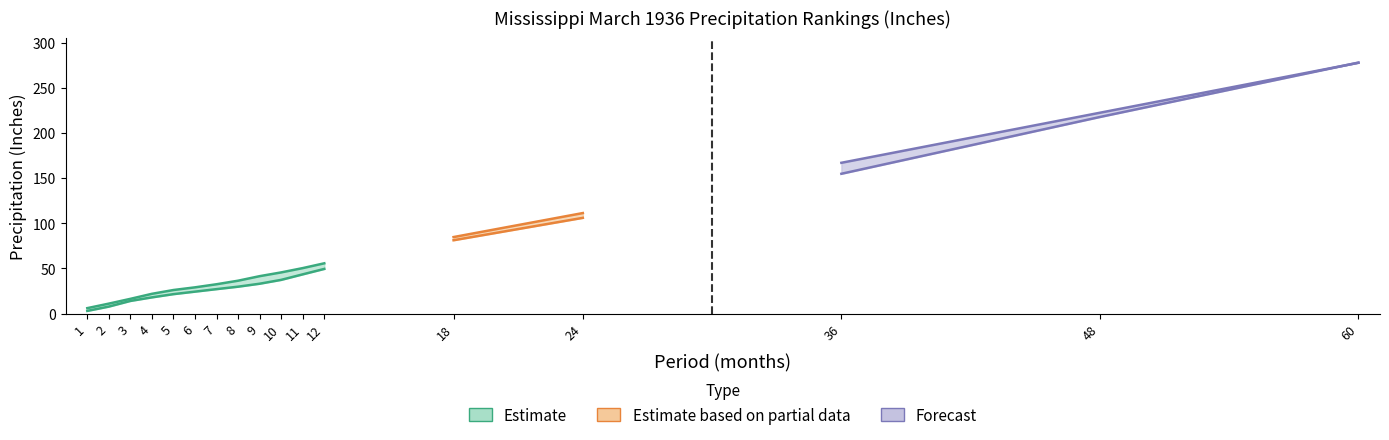

Between 4 and 60, which is larger?

60